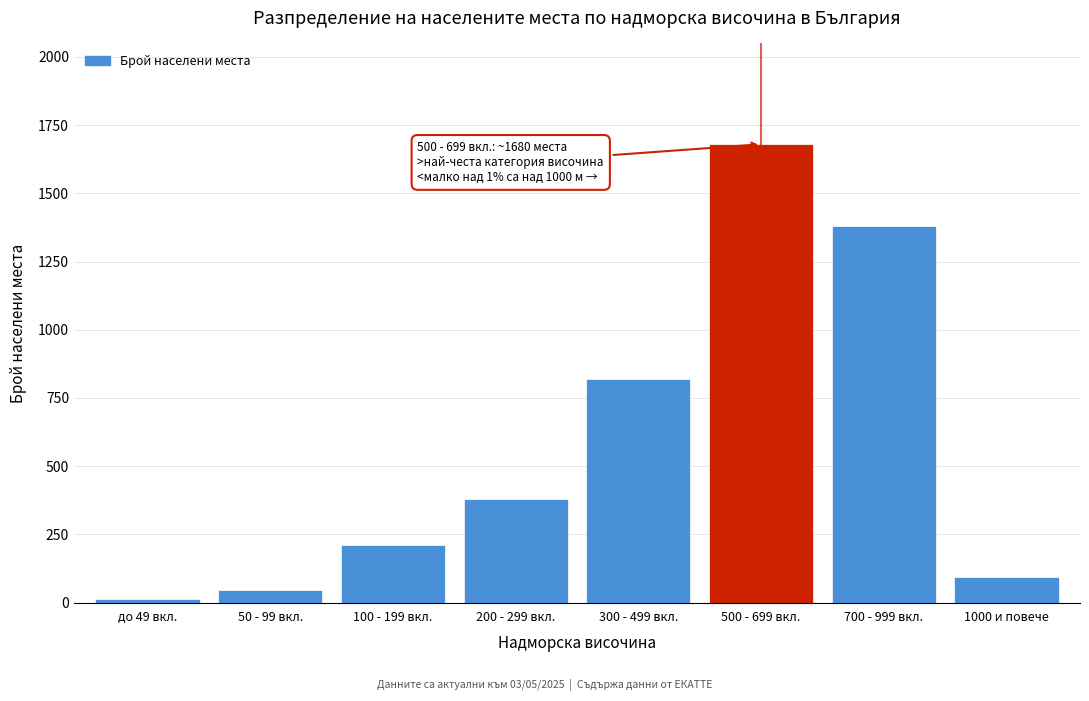

Reading left to right, what are all the values shown in this chart?

12	45	210	380	820	1680	1380	95